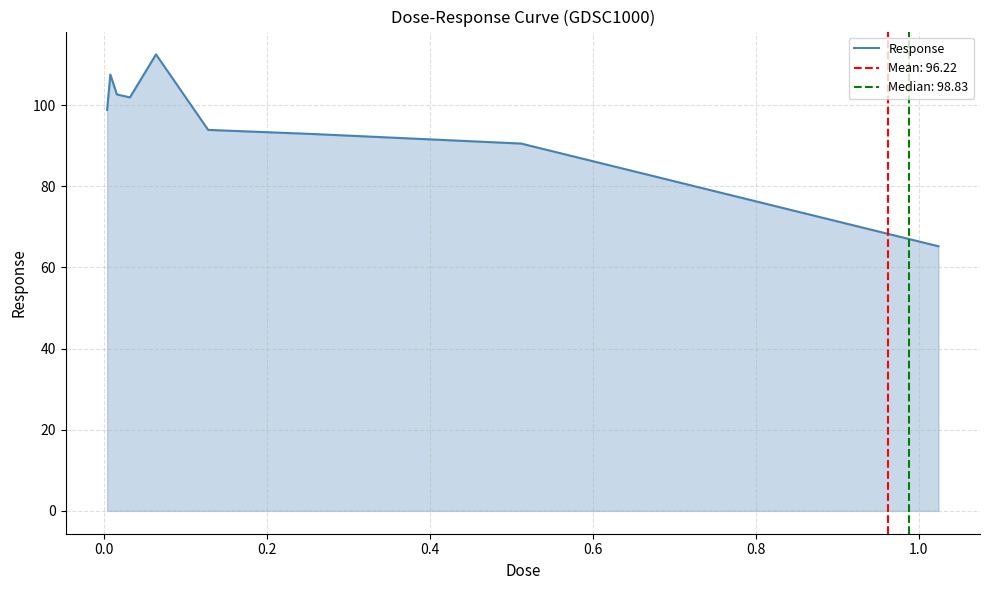

What is the value of the 6th point from the left?

93.9